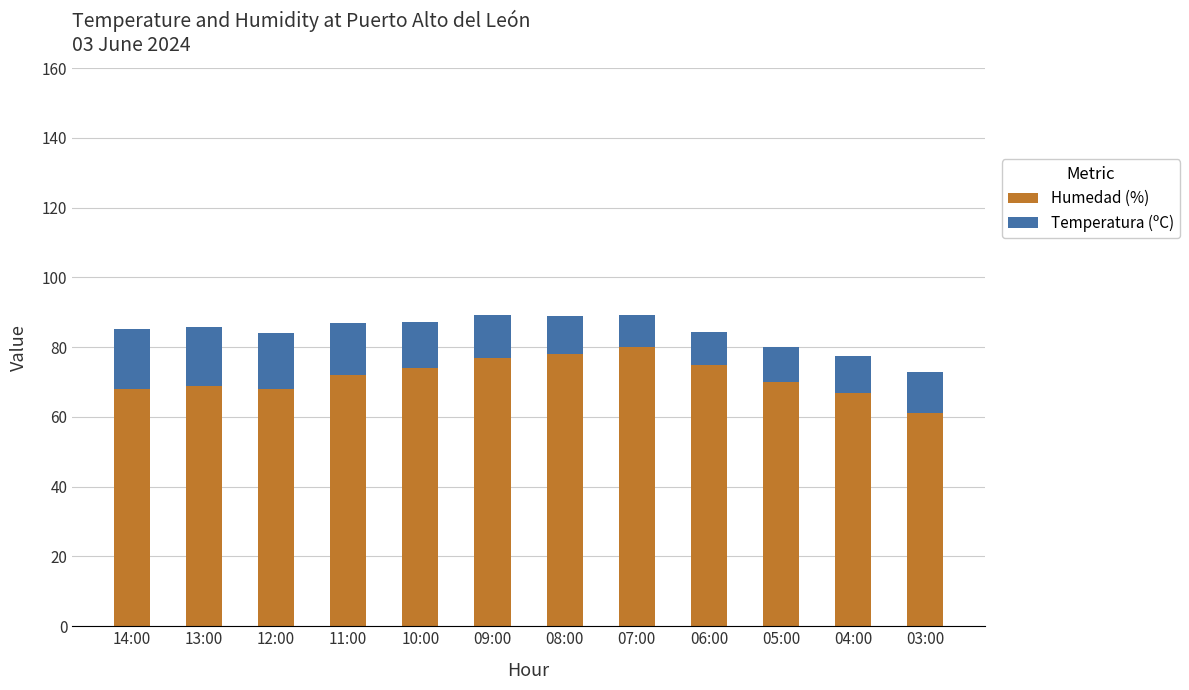

What is the difference between the second highest and second lowest values in the Humedad (%) series?

11.0